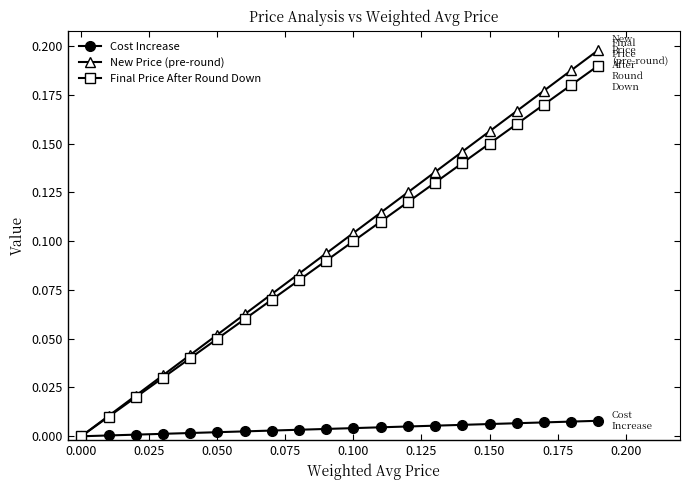

How many lines are shown in the chart?

3